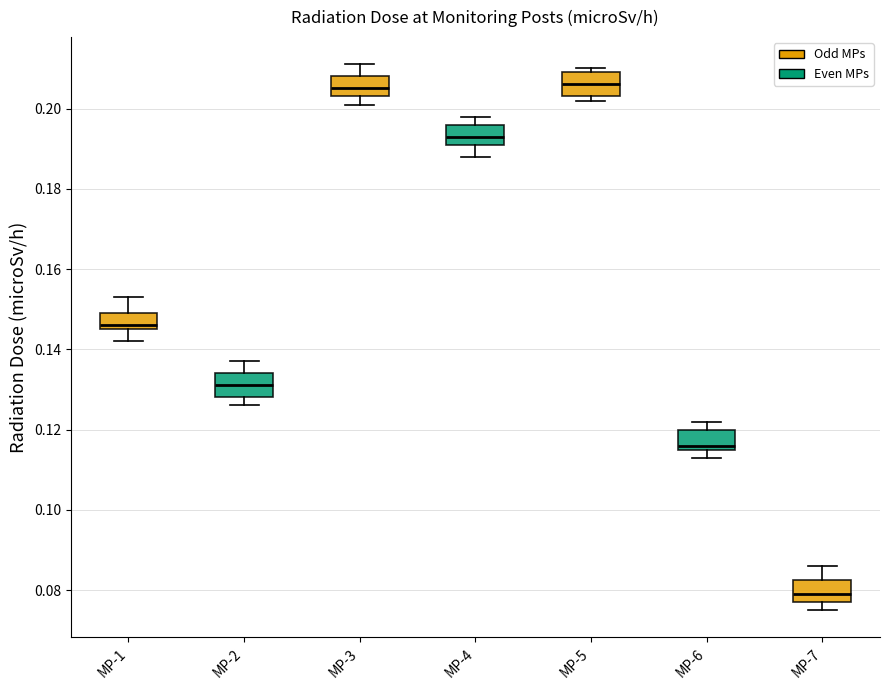

Reading left to right, transcribe this box plot: for each box, give where its median line is, the range the box spans, and where its two whiskers end, as read against the y-axis. The values are not printed on the chart, so give them approximately, as read against the axis.

MP-1: median 0.146 (just above the box's lower edge), box 0.146 to 0.150, whiskers 0.142 to 0.154
MP-2: median 0.132, box 0.128 to 0.134, whiskers 0.126 to 0.138
MP-3: median 0.206, box 0.204 to 0.208, whiskers 0.202 to 0.212
MP-4: median 0.194, box 0.192 to 0.196, whiskers 0.188 to 0.198
MP-5: median 0.206, box 0.204 to 0.210, whiskers 0.202 to 0.210 (just above the box's upper edge)
MP-6: median 0.116 (just above the box's lower edge), box 0.116 to 0.120, whiskers 0.114 to 0.122
MP-7: median 0.080, box 0.078 to 0.082, whiskers 0.076 to 0.086